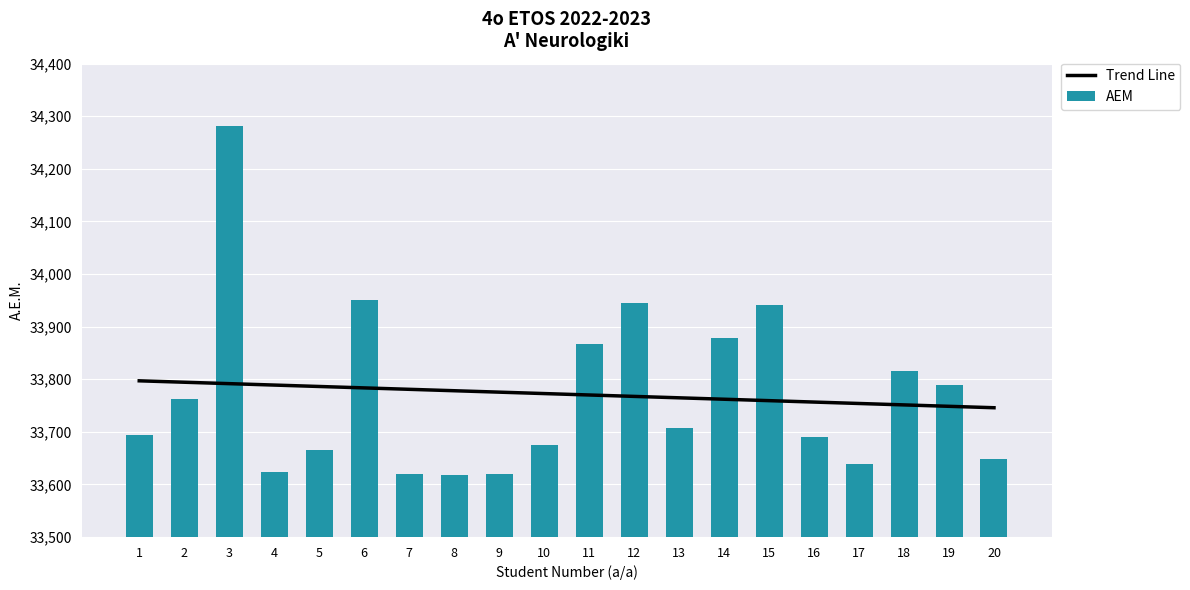

Rank the series by their average value, from highest to lowest.

Trend Line, AEM